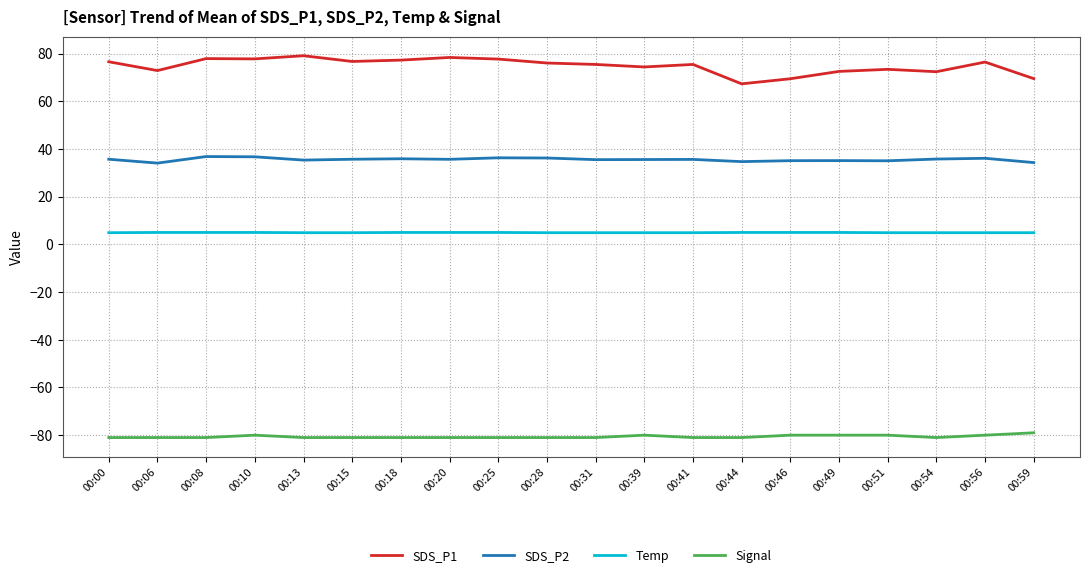

True or false: Signal and Temp cross at least once.

False